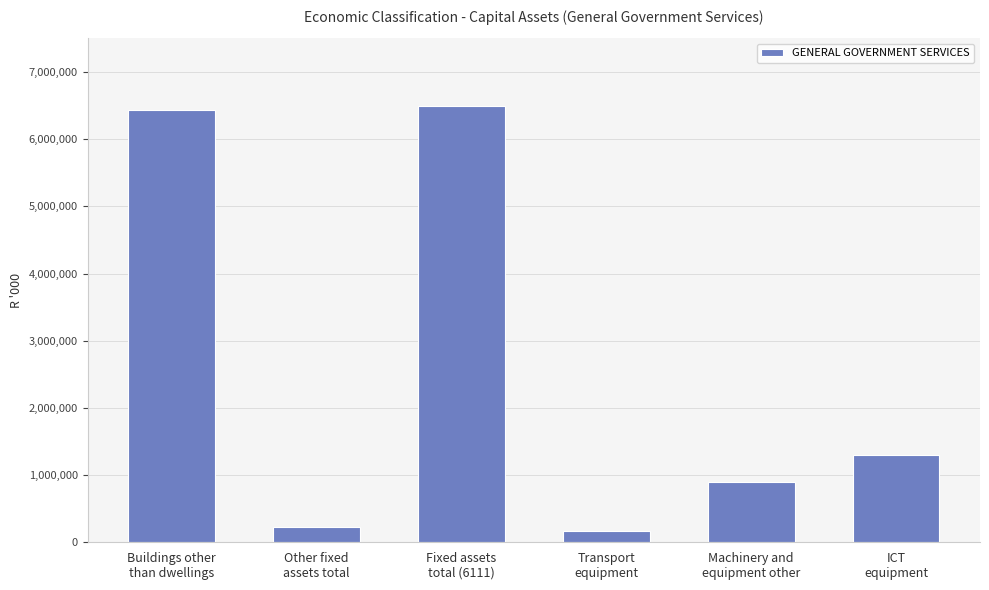

The chart shows a value of 1294815 at ICT
equipment. True or false?

True